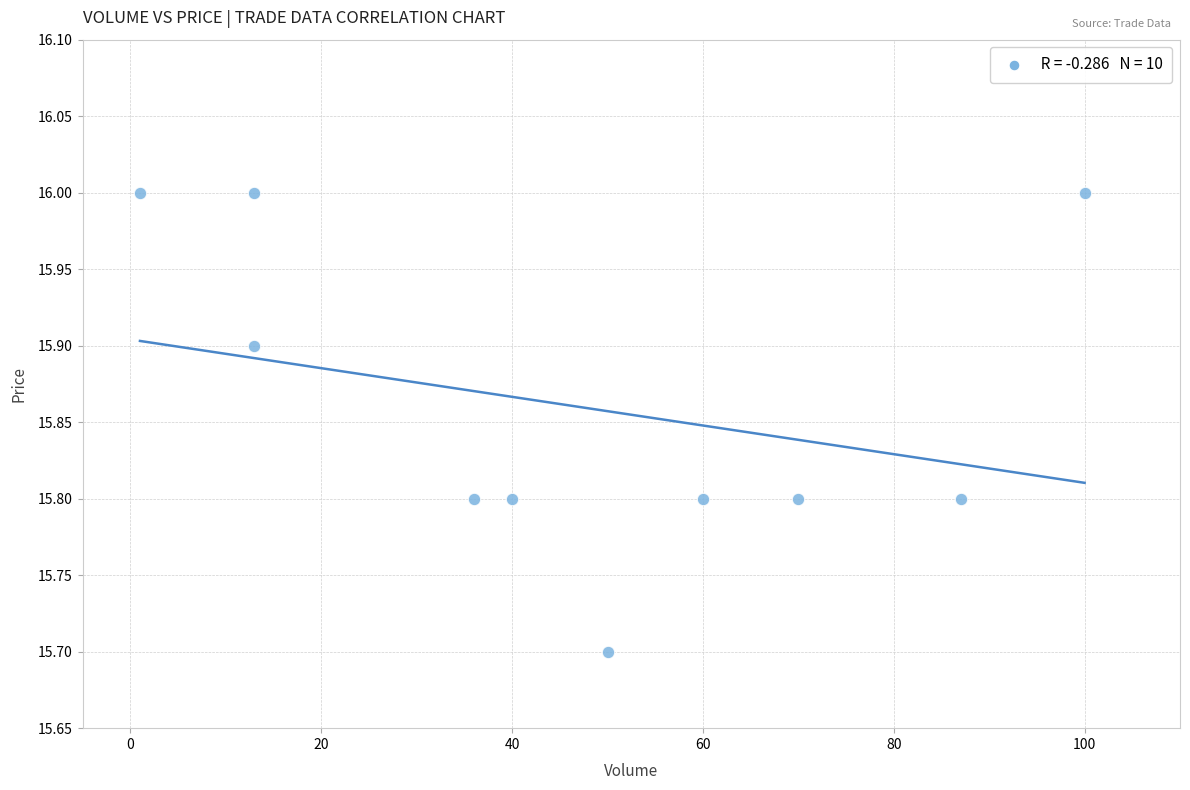

What is the range of X values (max minus min)?

99.0